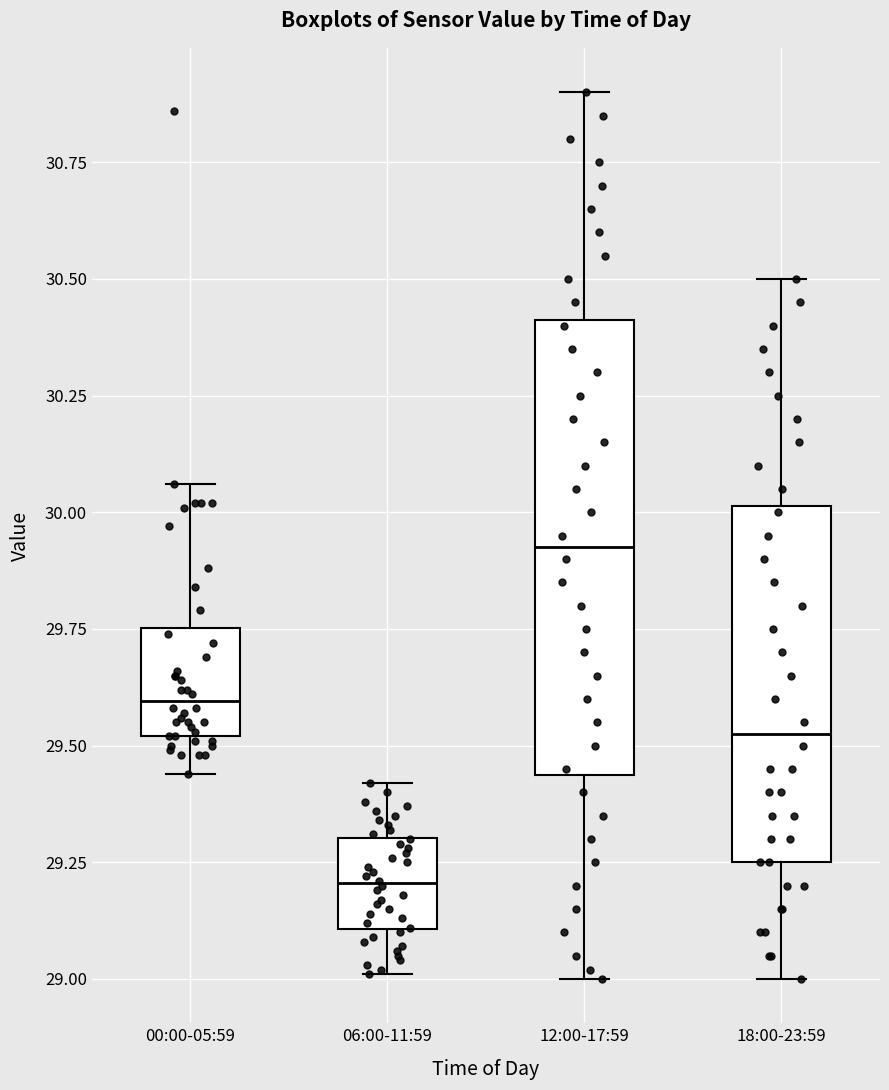

Which box has the highest median line?

12:00-17:59